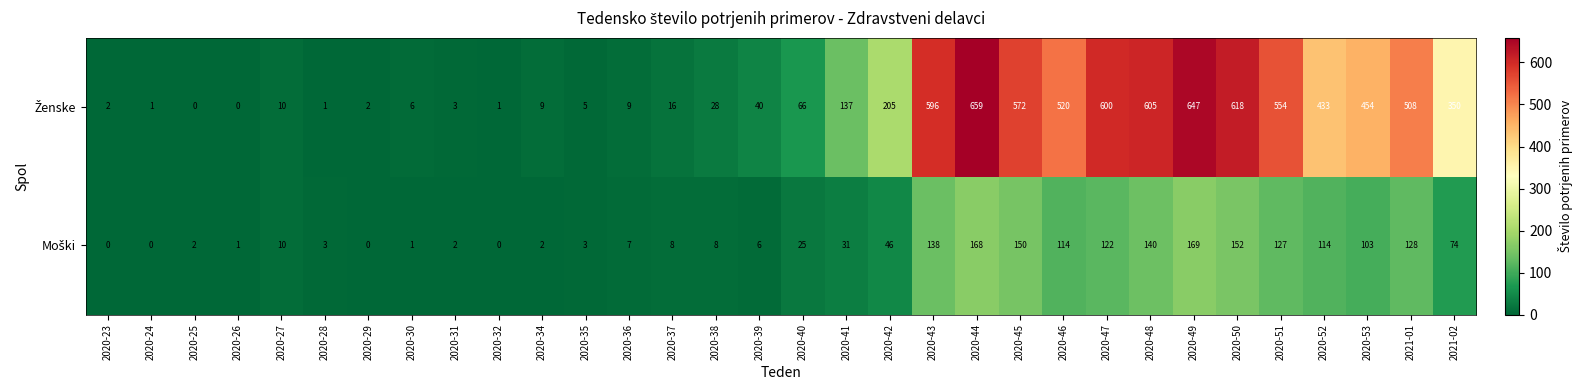

At which category is the sum across all series the highest?

2020-44